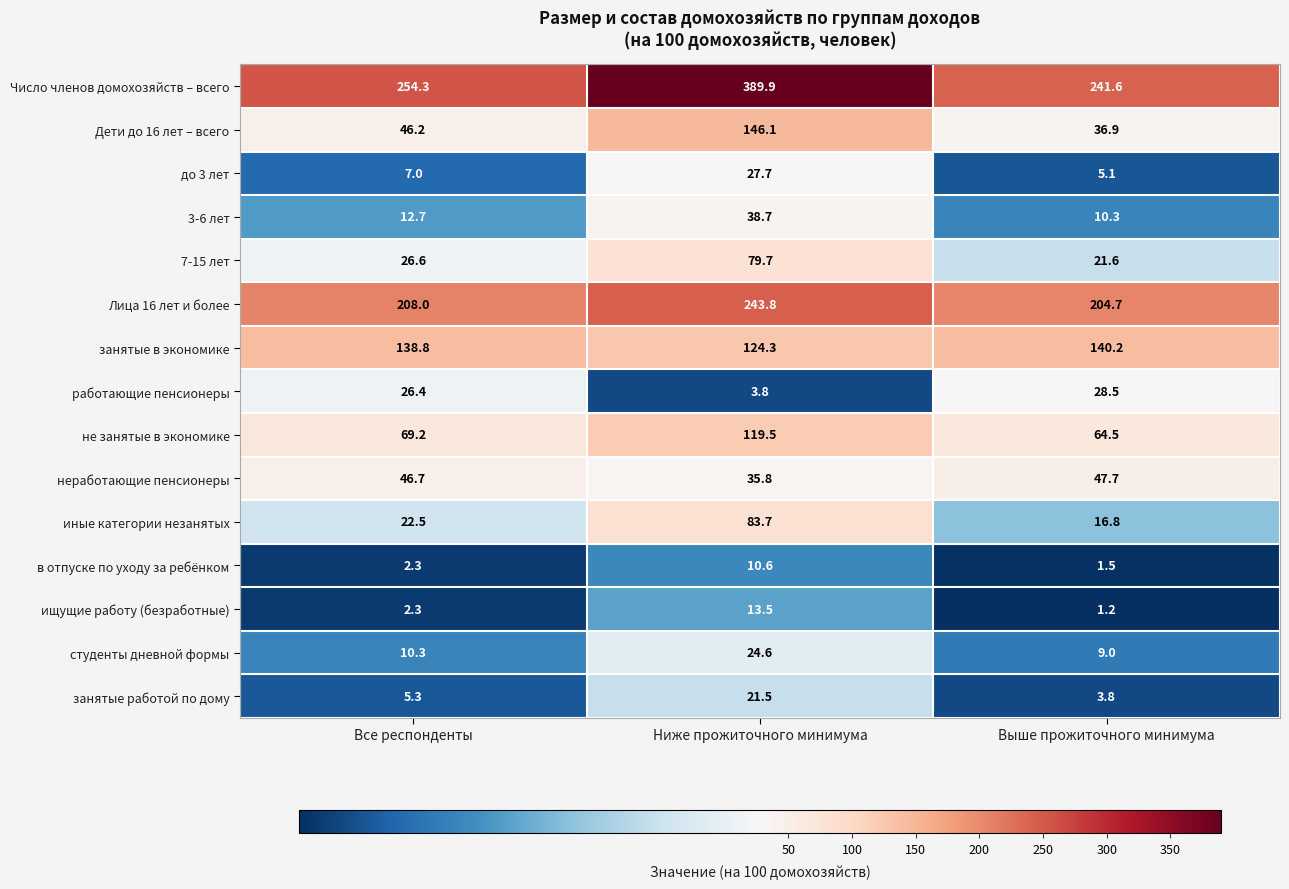

Which series has the widest spread of values?

Число членов домохозяйств – всего